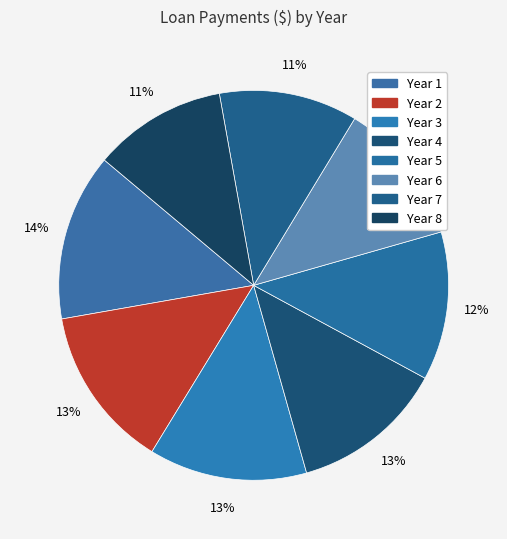

Which slice is the smallest?

Year 8